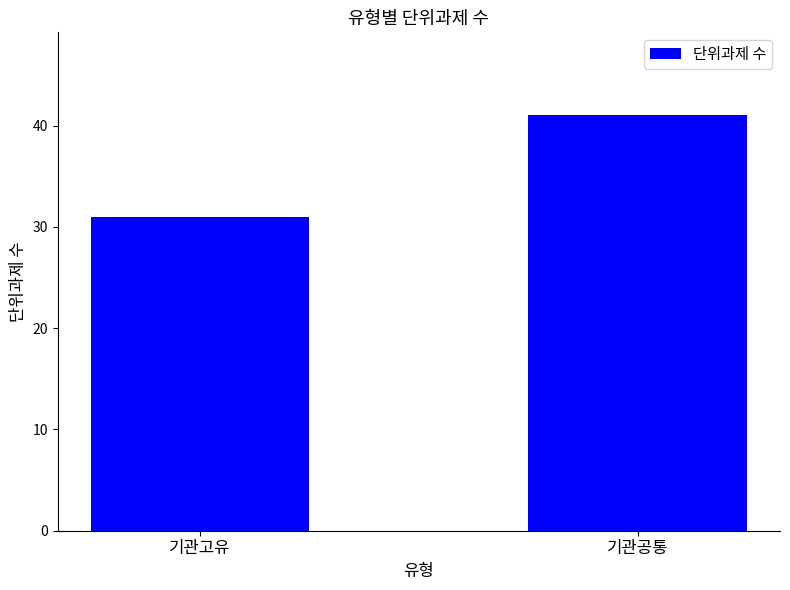

What is the minimum value shown in the chart?

31